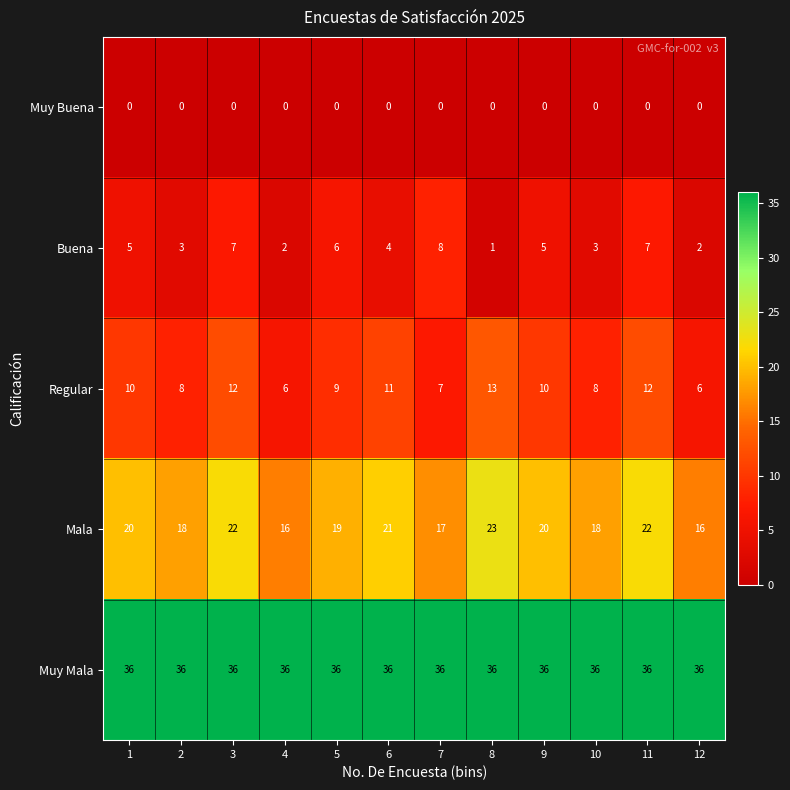

At which label does Buena reach its minimum?

8